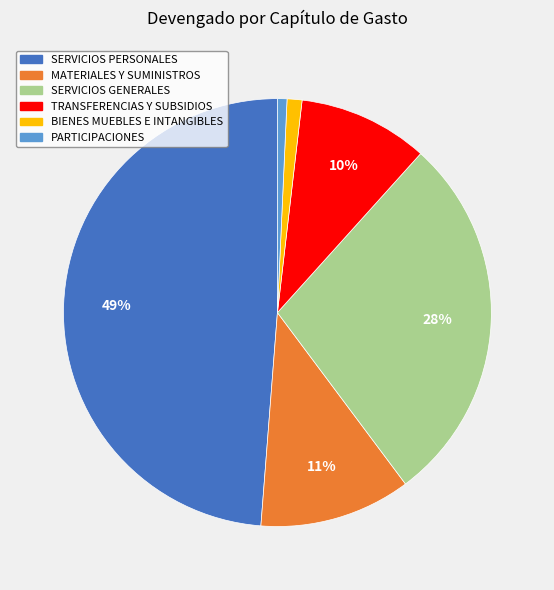

How many segments does this pie chart have?

6